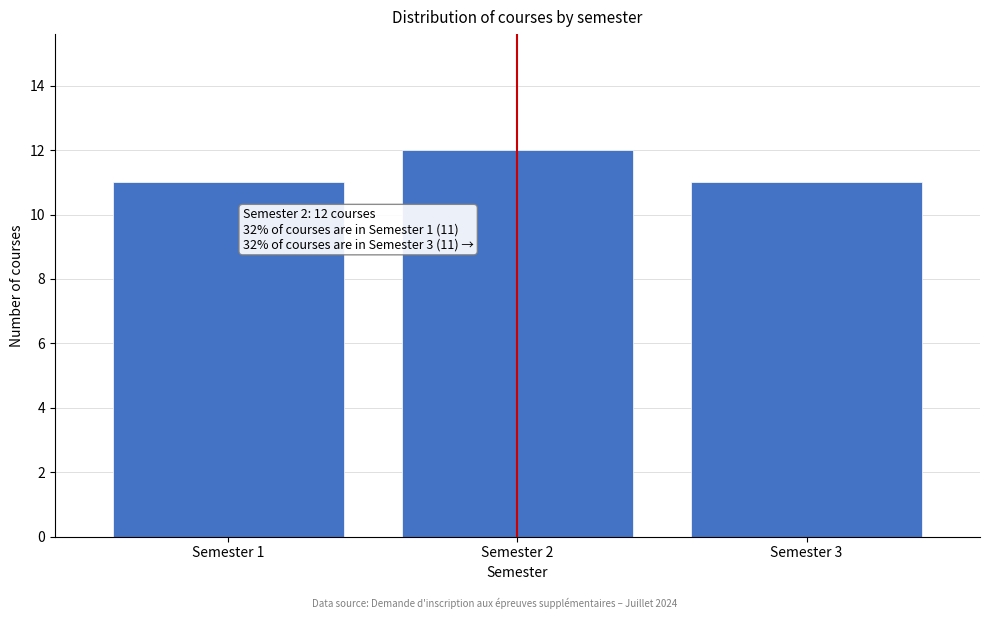

Which range on the x-axis has the tallest bar?

1.5 to 2.5